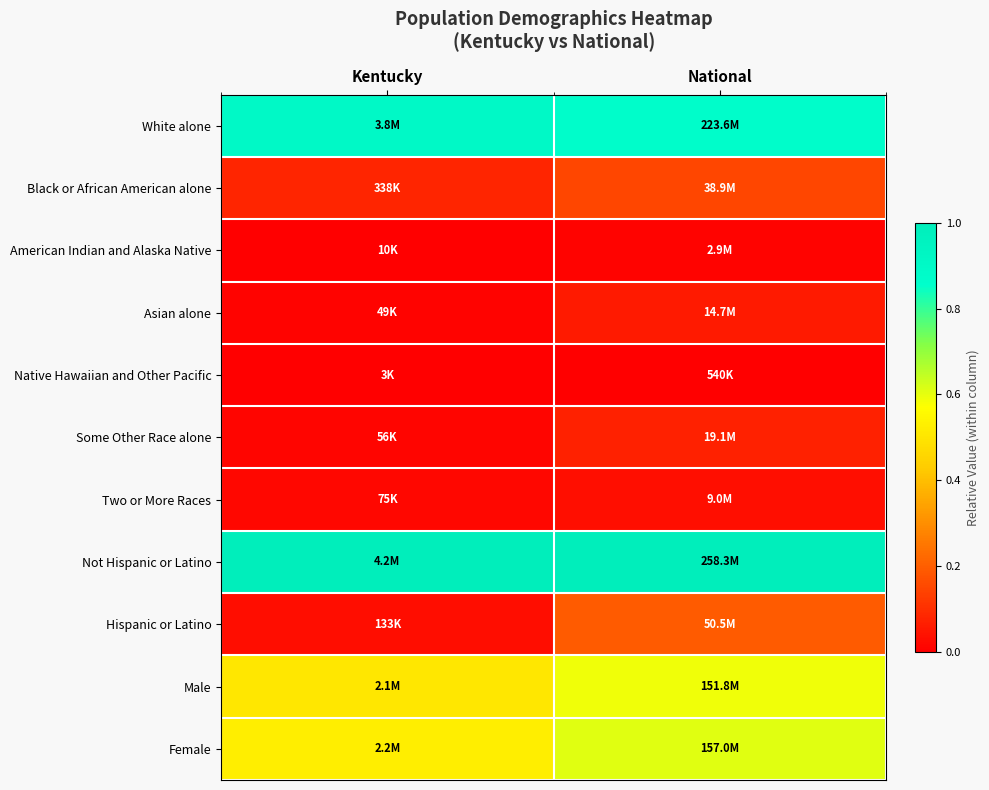

Which label corresponds to the largest value in the chart?

National